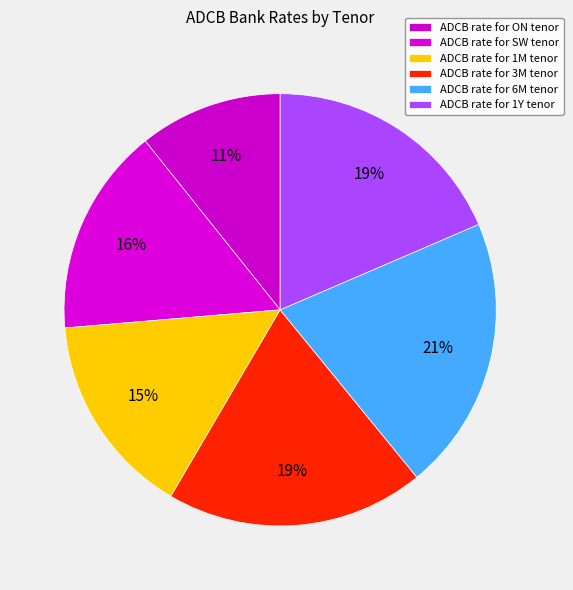

To the nearest percent, what is the average slice percentage?

17%